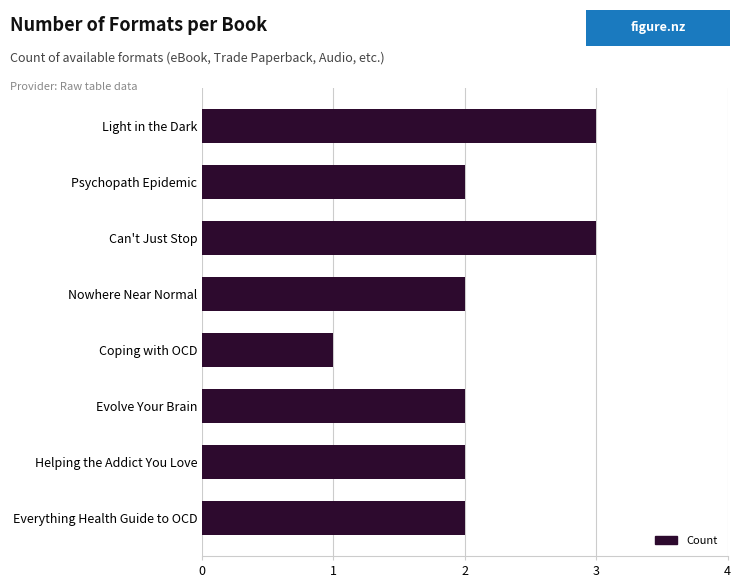

Does the chart contain any negative values?

No